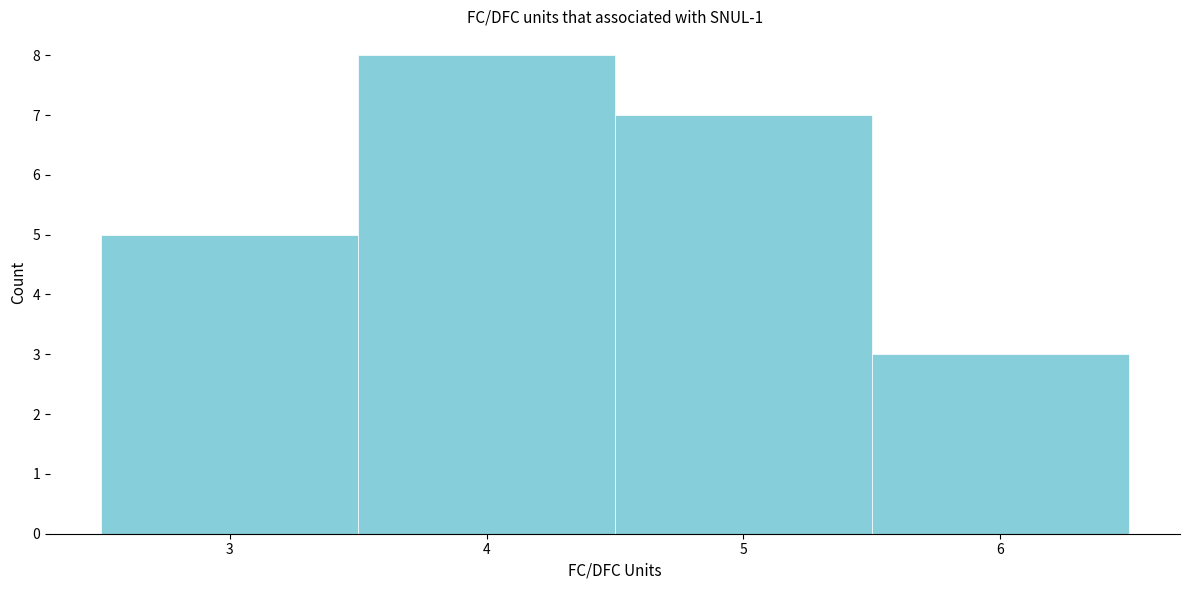

Over which range of the x-axis is the bar tallest?

3.5 to 4.5